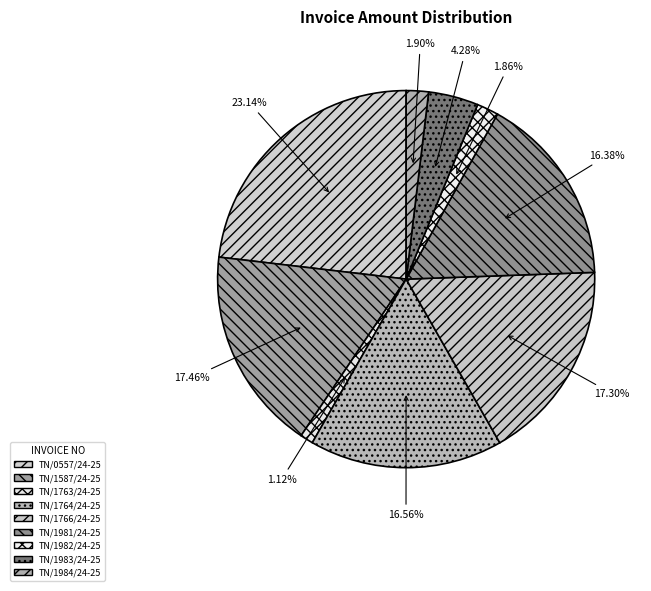

What is the change in value from TN/1763/24-25 to TN/1764/24-25?

+229464